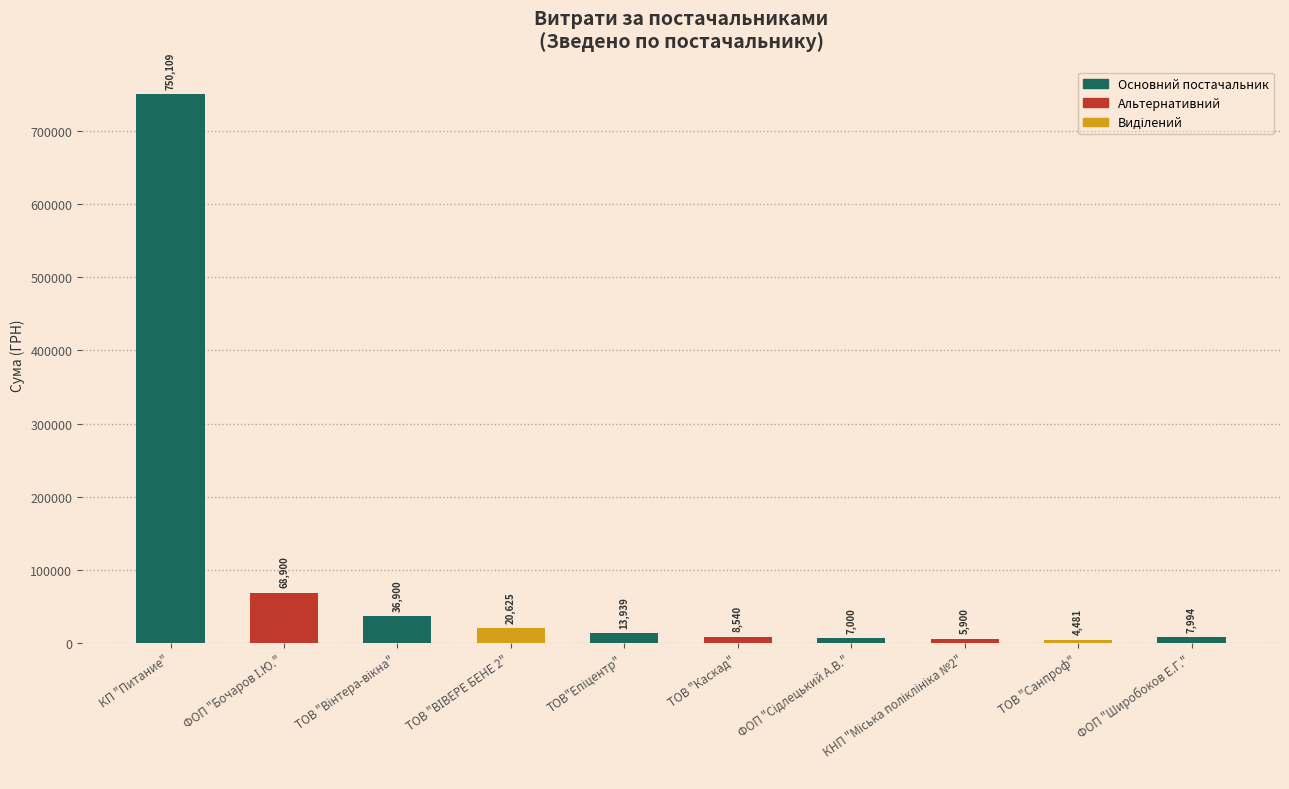

At which label does the data first exceed 13939?

КП "Питание"